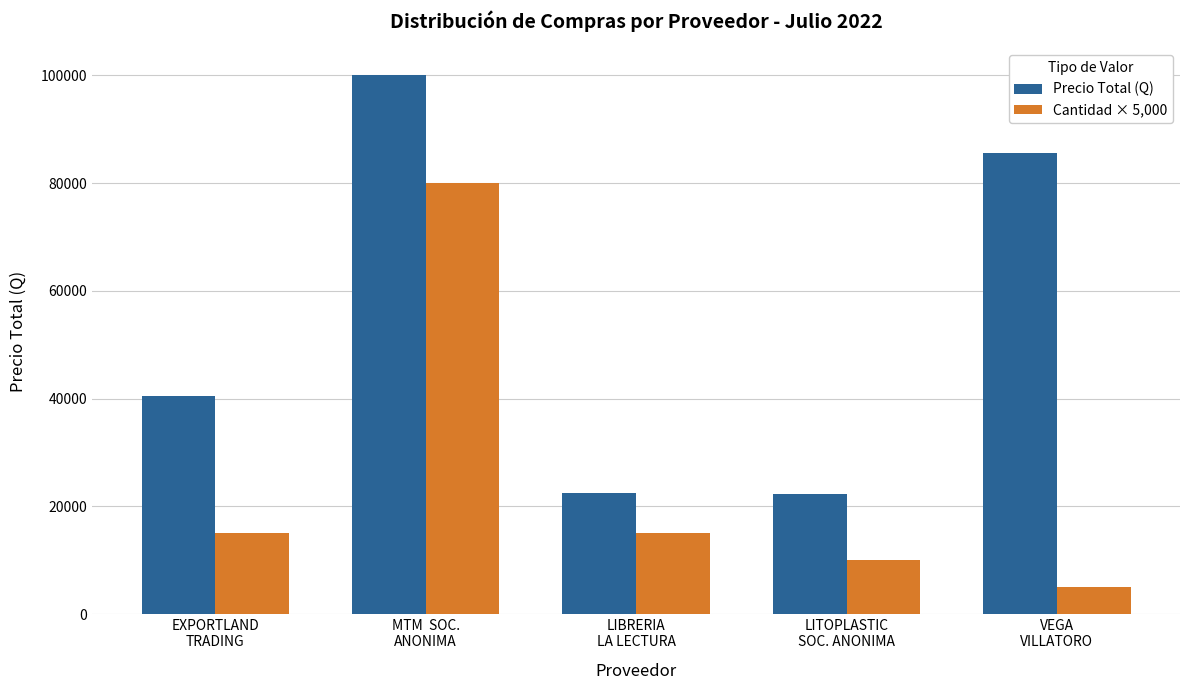

What is the total value across all series at VEGA
VILLATORO?

90505